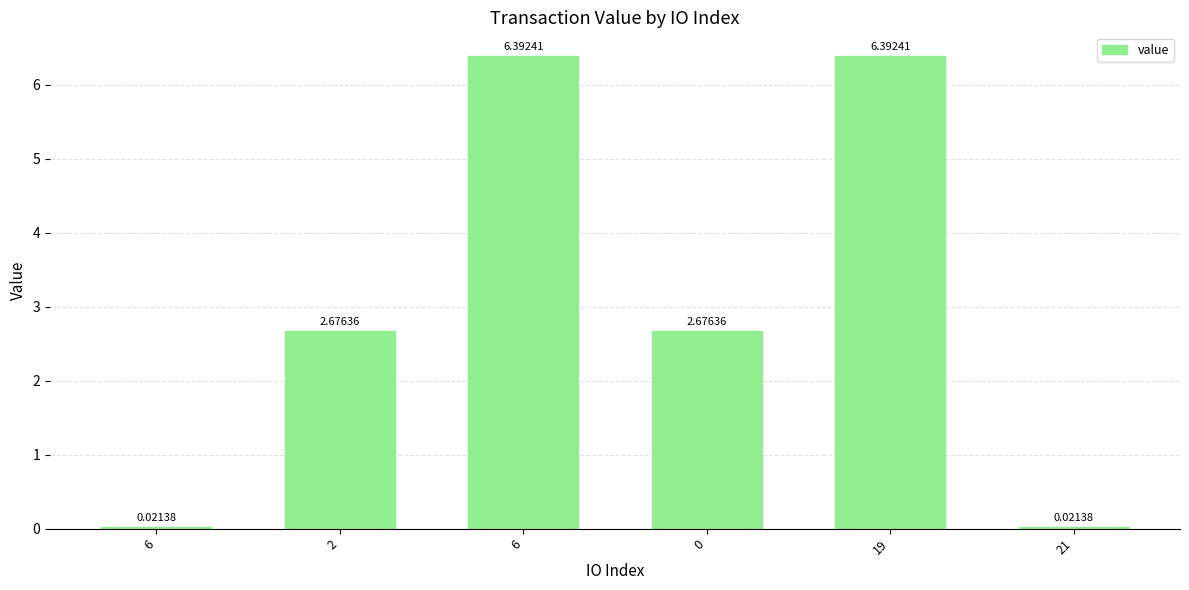

Rank the categories by value from lowest to highest.

6, 21, 2, 0, 6, 19